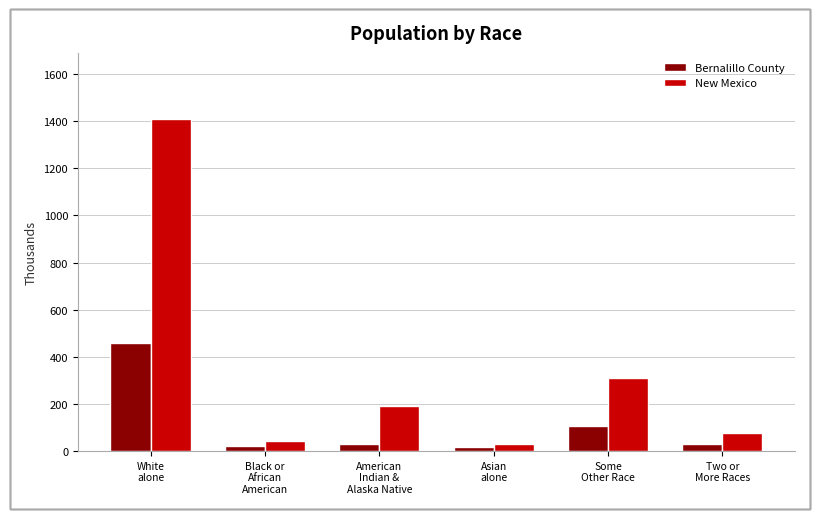

What is the greatest value displayed?

1407.9